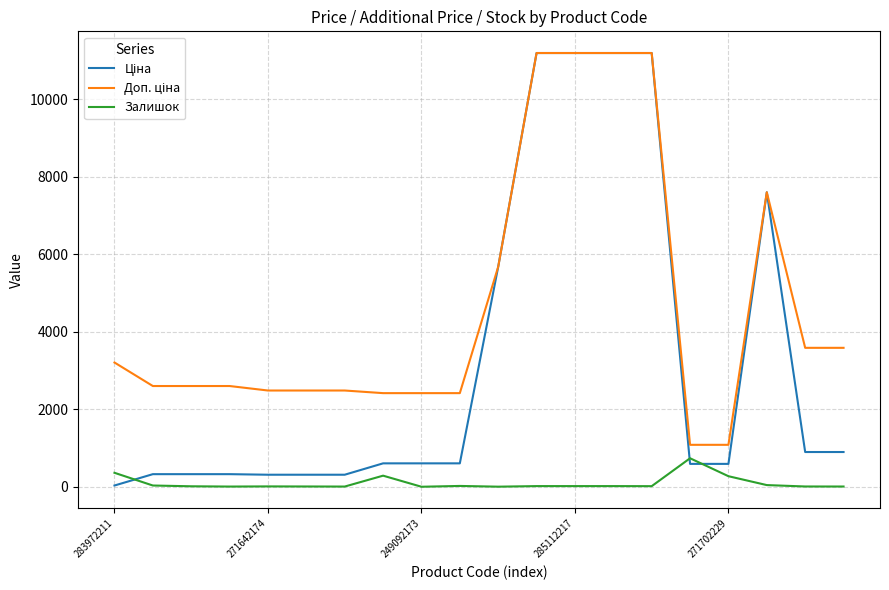

What is the greatest value displayed?

11188.2